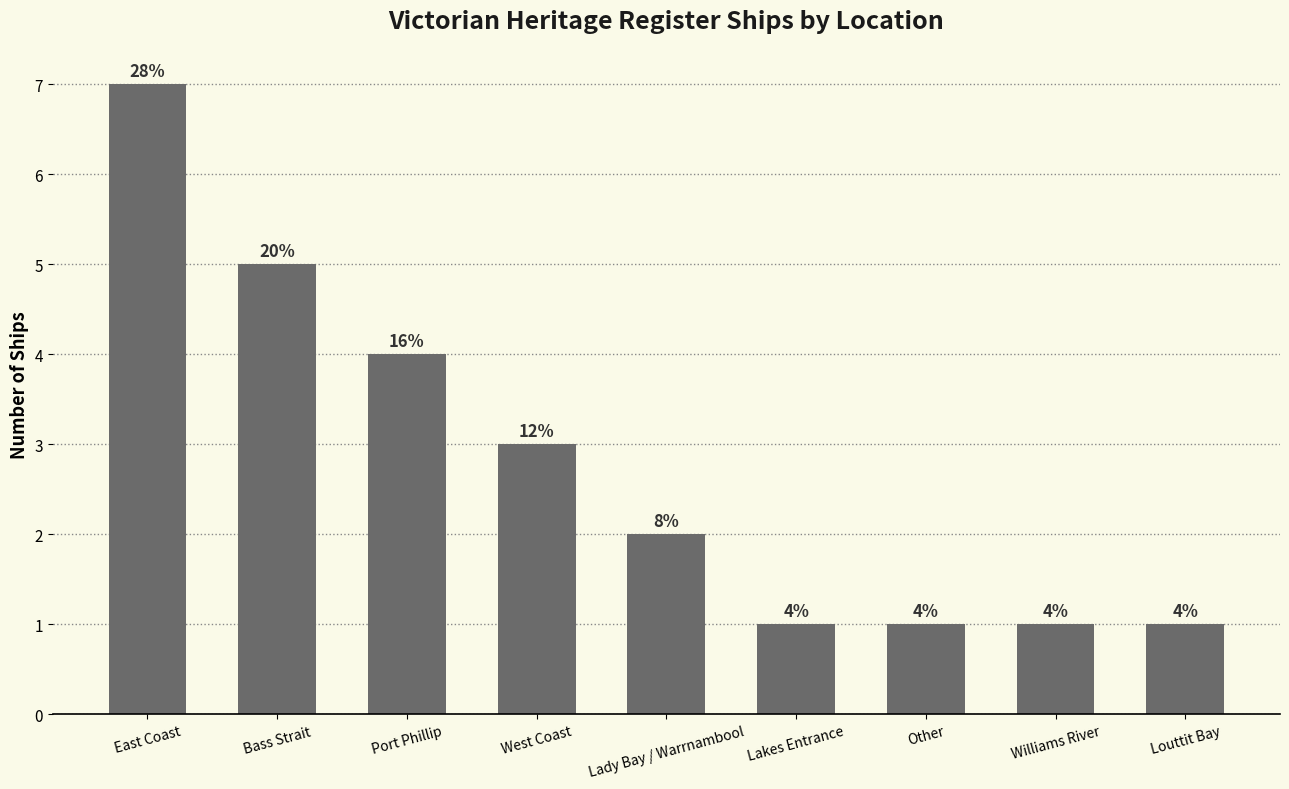

What is the label of the 8th bar from the right?

Bass Strait